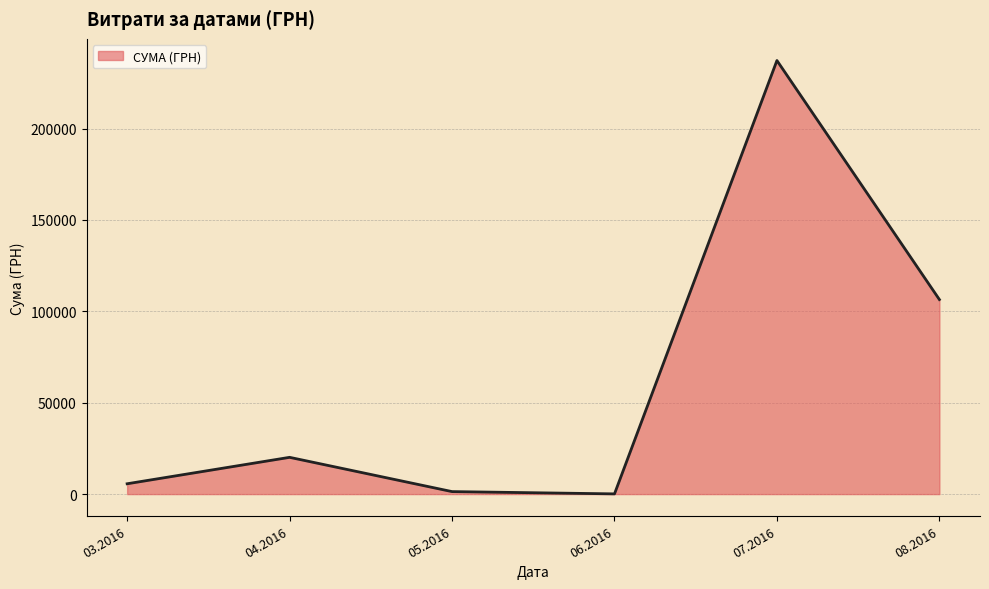

The value at 04.2016 is 20116.8. True or false?

True